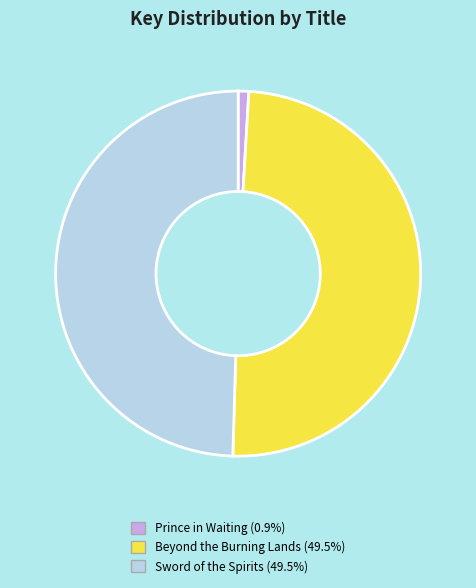

Combined, do Prince in Waiting and Beyond the Burning Lands account for over 50%?

Yes